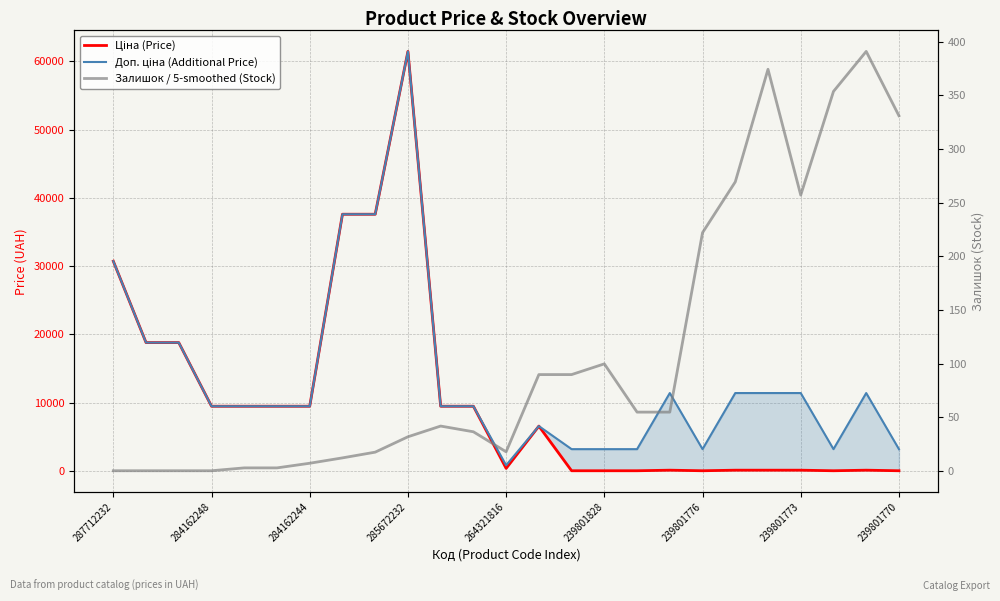

True or false: Ціна (Price) and Доп. ціна (Additional Price) intersect in this chart.

False